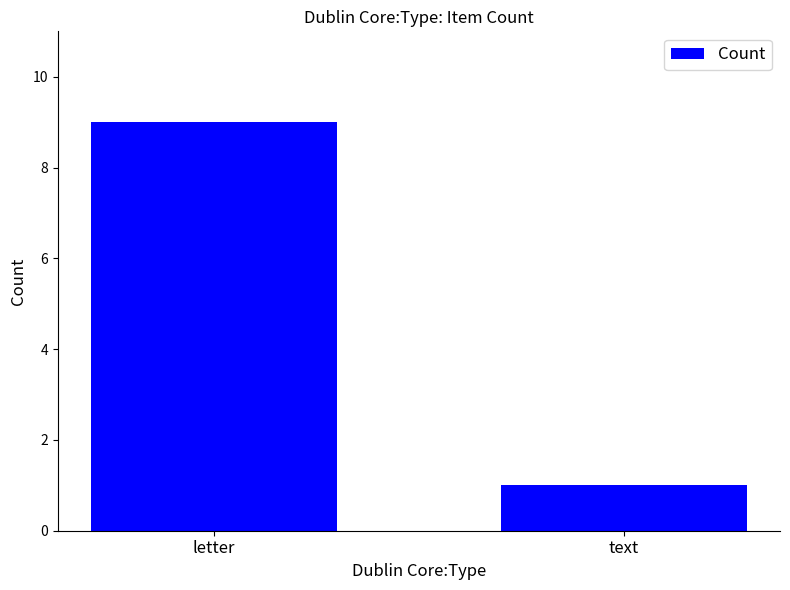

Rank the categories by value from highest to lowest.

letter, text